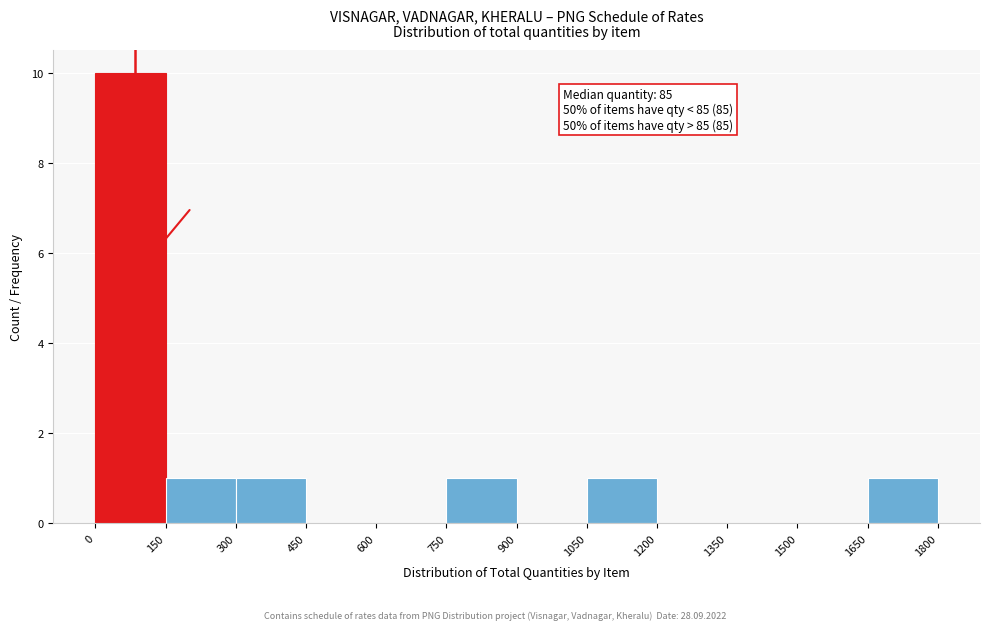

Over which range of the x-axis is the bar tallest?

0 to 150